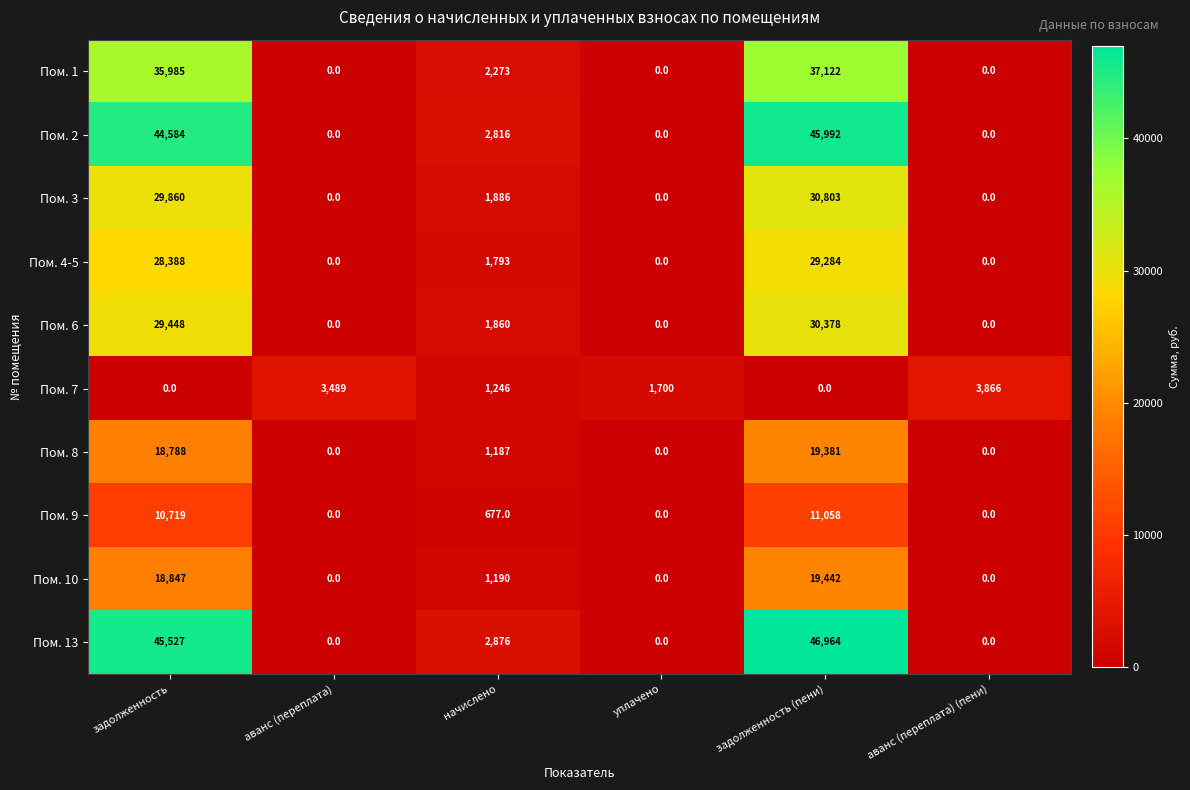

At which label is Пом. 3 closest to 15401?

начислено